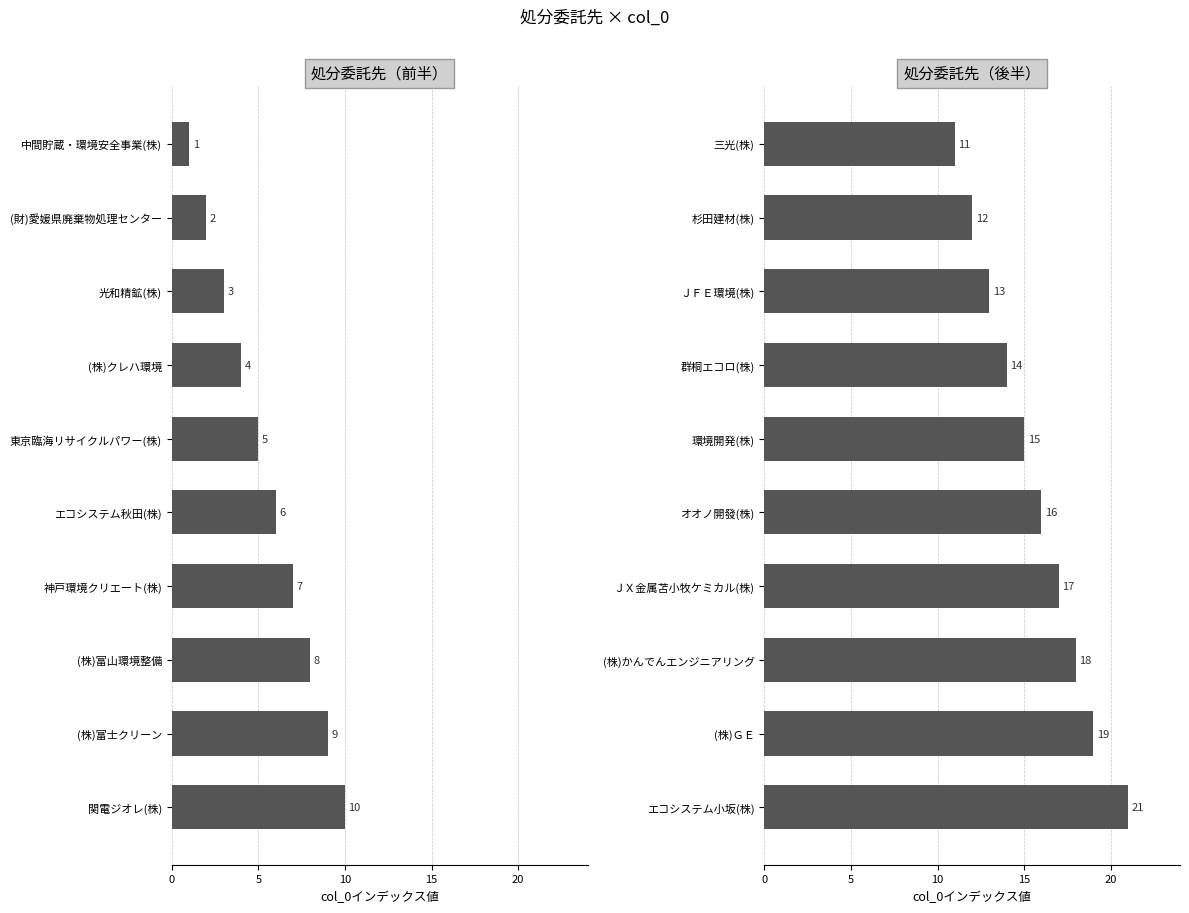

Does the chart contain stacked bars?

No